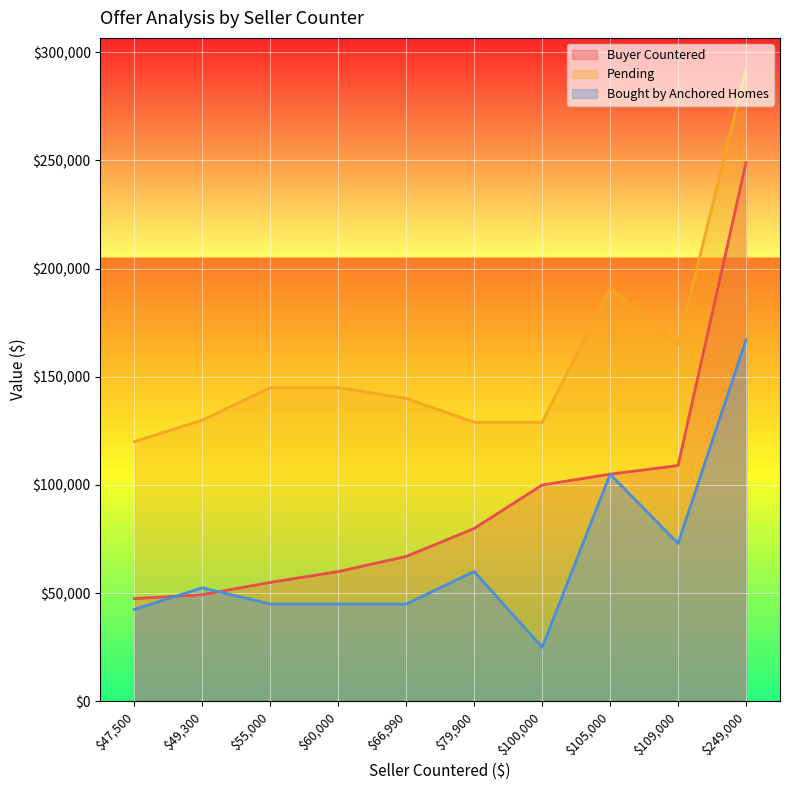

How many series are shown in this chart?

3